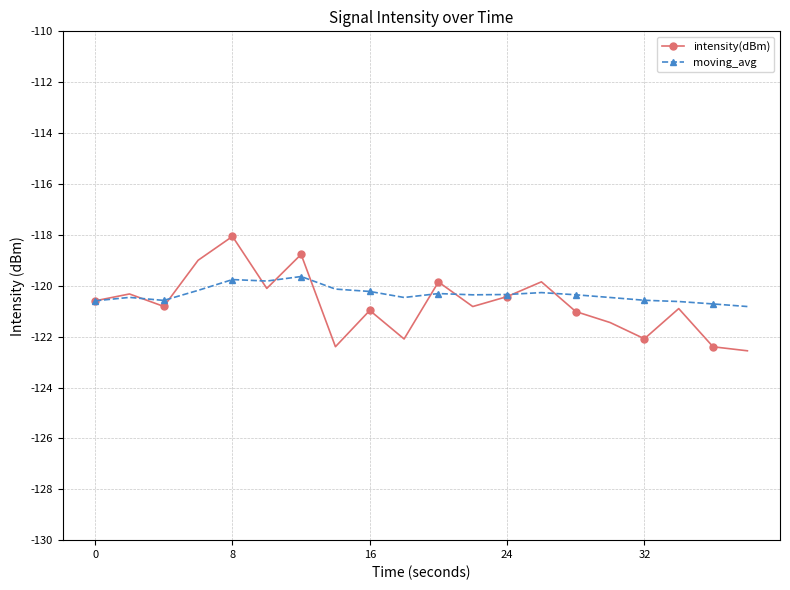

What is the minimum value shown in the chart?

-122.6